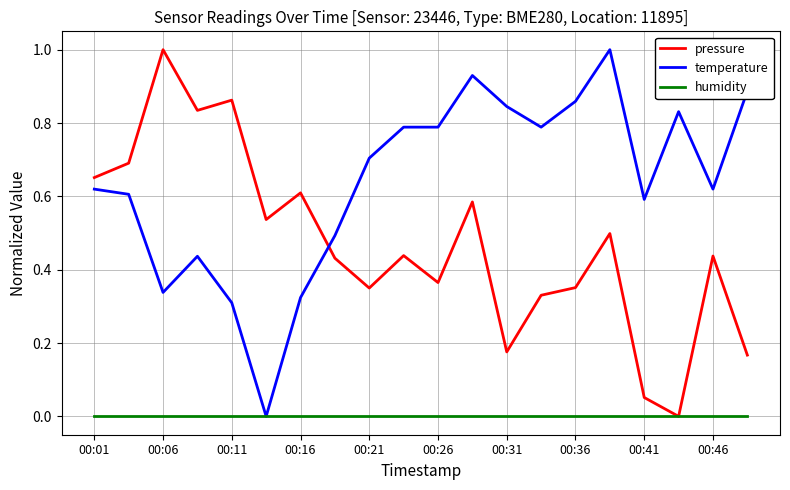

How many intersections are there between temperature and pressure?

1